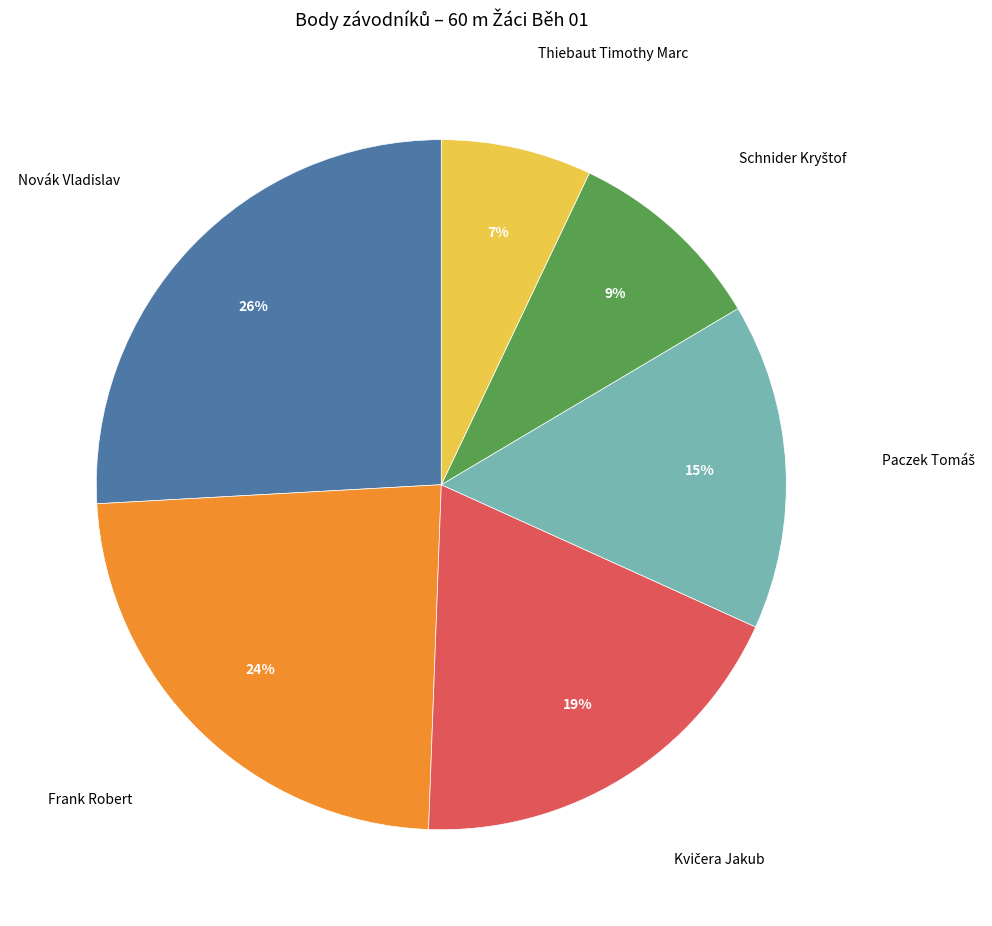

Does any single category account for the majority?

No